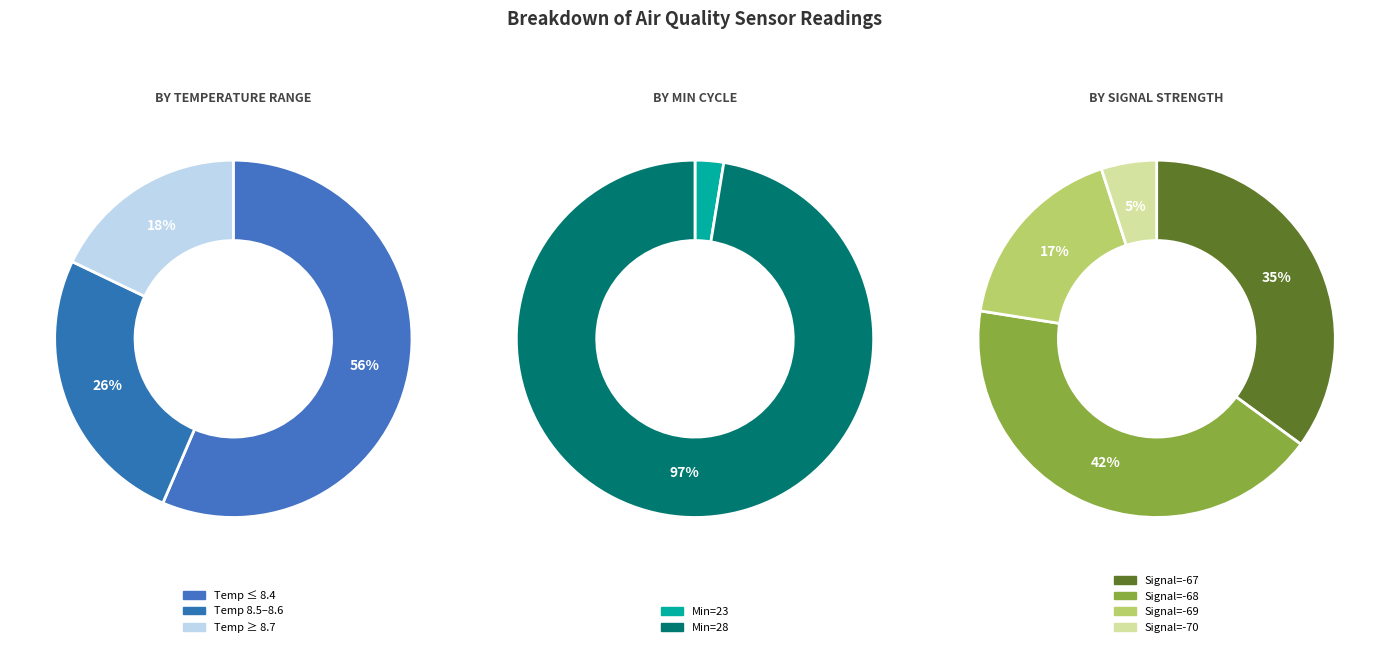

Between 3 and 4, which is larger?

4